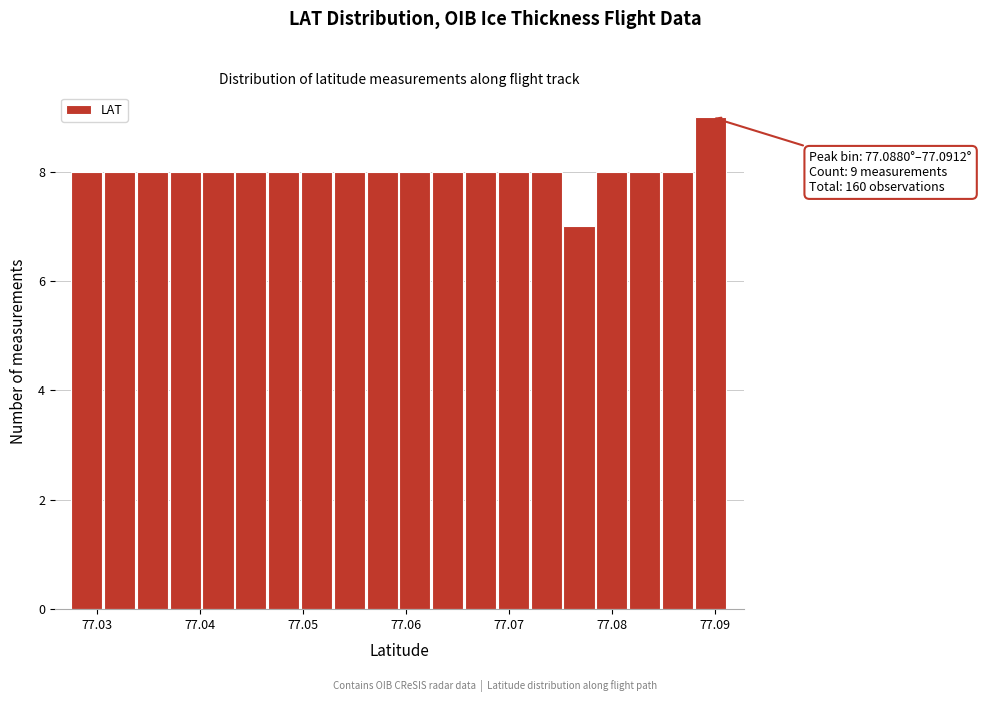

Around what value on the x-axis is the tallest bar? Give the approximate position of its centre, as read against the axis.

77.090